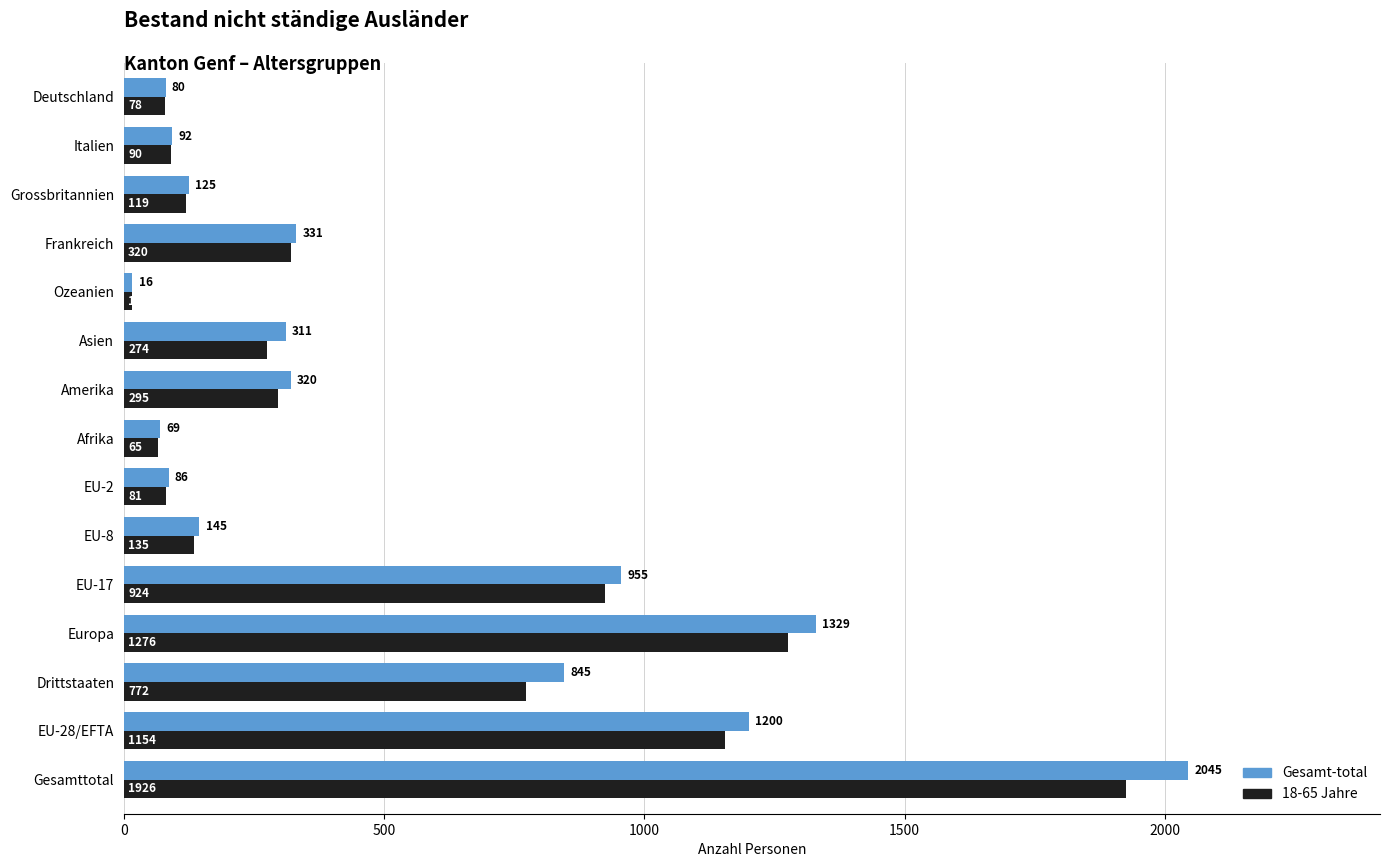

Which series has the largest range (max minus min)?

Gesamt-total